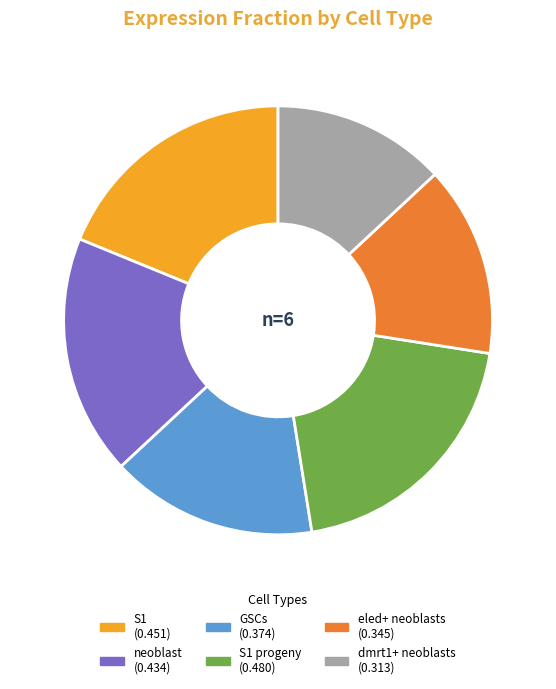

Does any single category account for the majority?

No